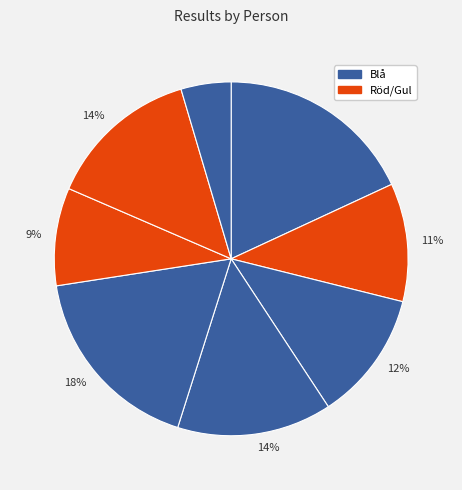

Count the number of slices in the pie.

8